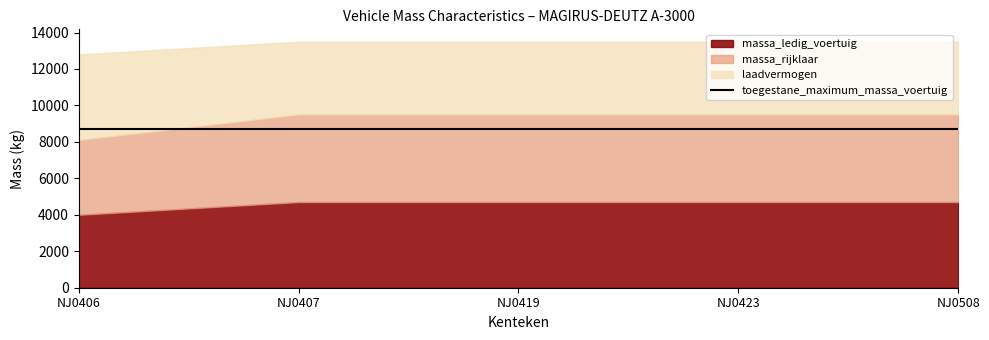

What is the total value across all series at NJ0407?

22200